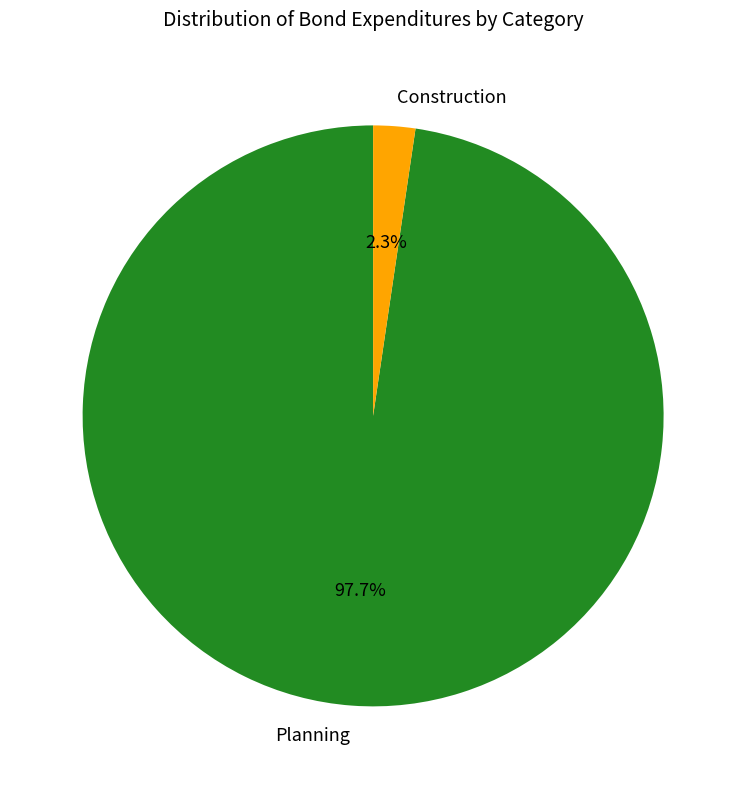

How many segments does this pie chart have?

2